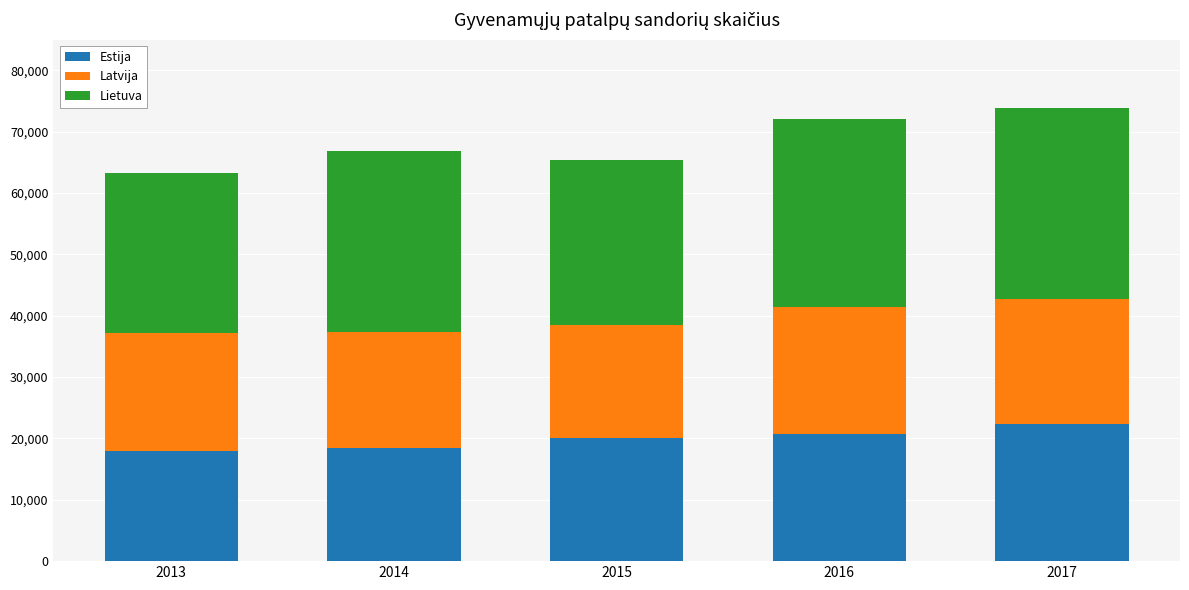

What is the average value of the Estija series?

19889